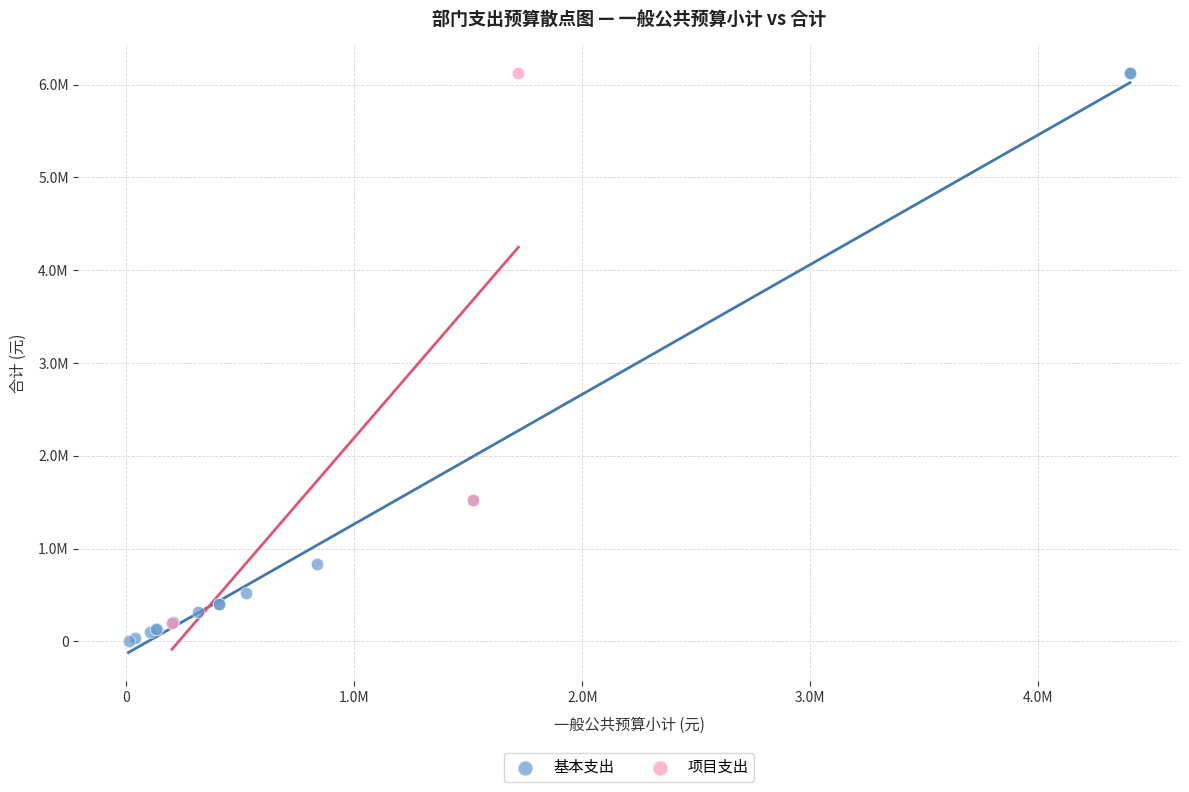

What are all the series names shown in the legend?

基本支出, 项目支出